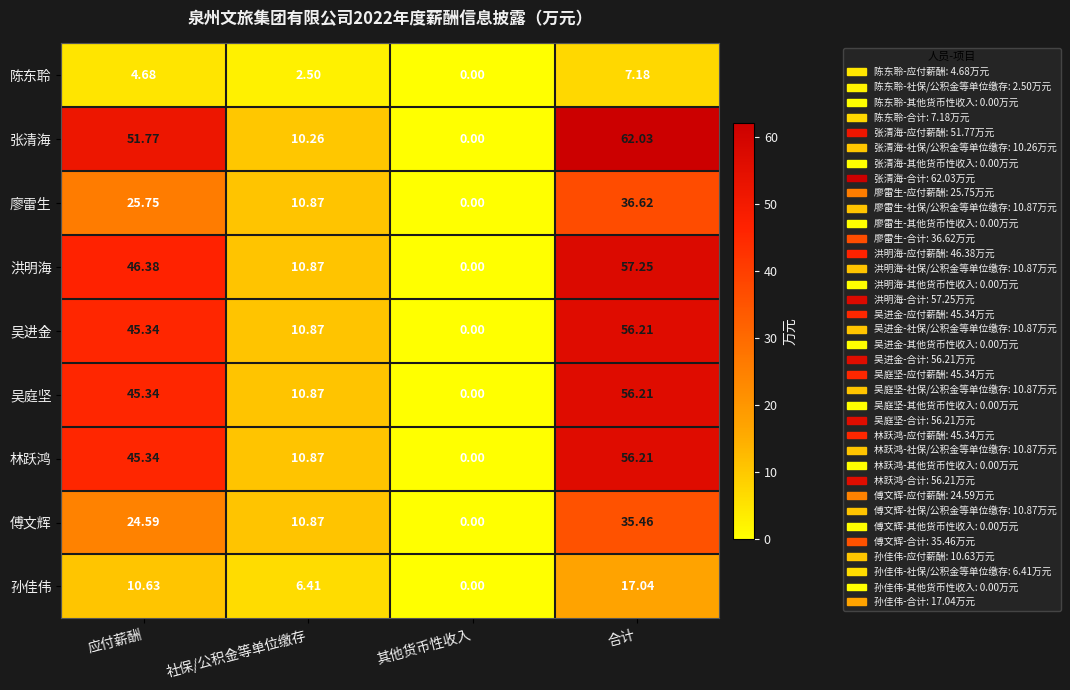

Which series changed the most between 应付薪酬 and 社保/公积金等单位缴存?

张清海